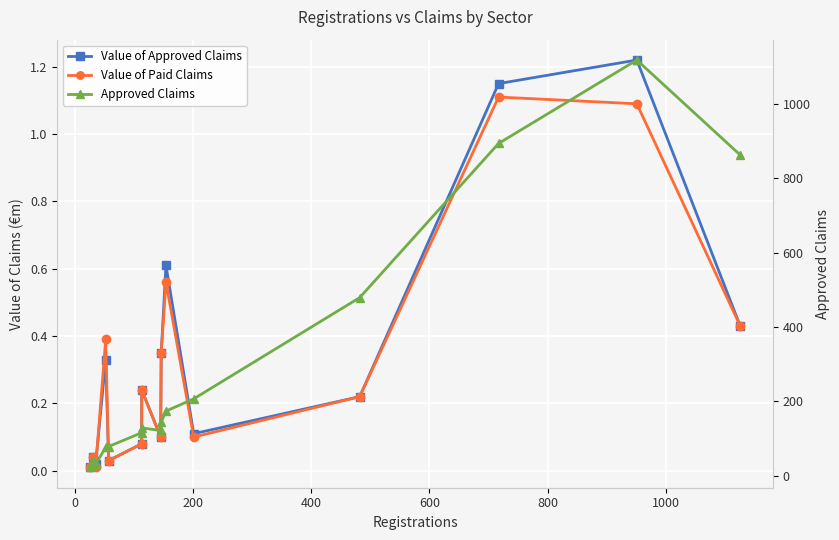

Does the chart display data point markers on the line(s)?

Yes